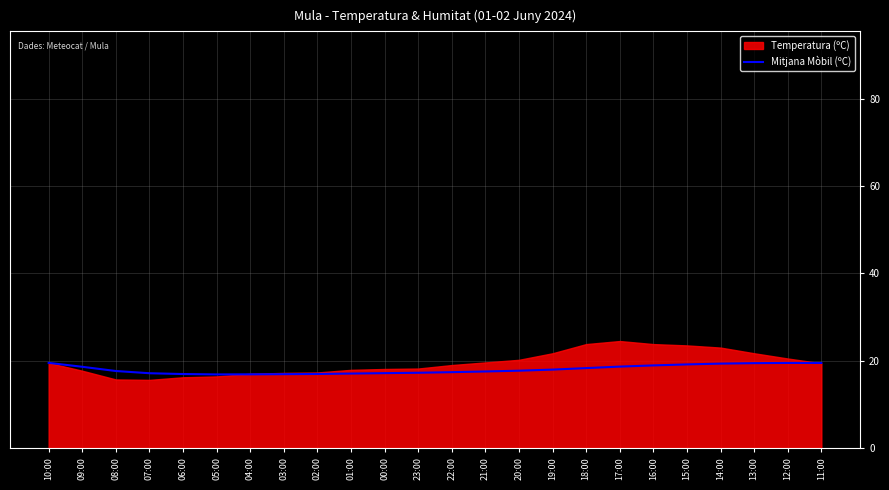

Where is the data nearest to the value 18?

19:00